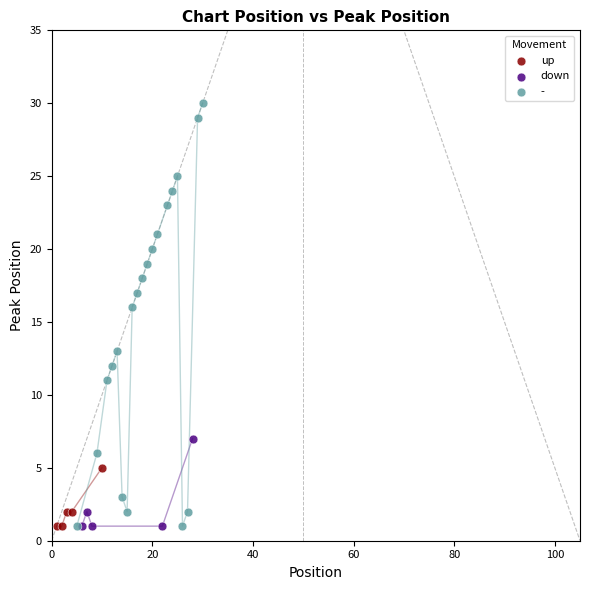

What are all the series names shown in the legend?

up, down, -